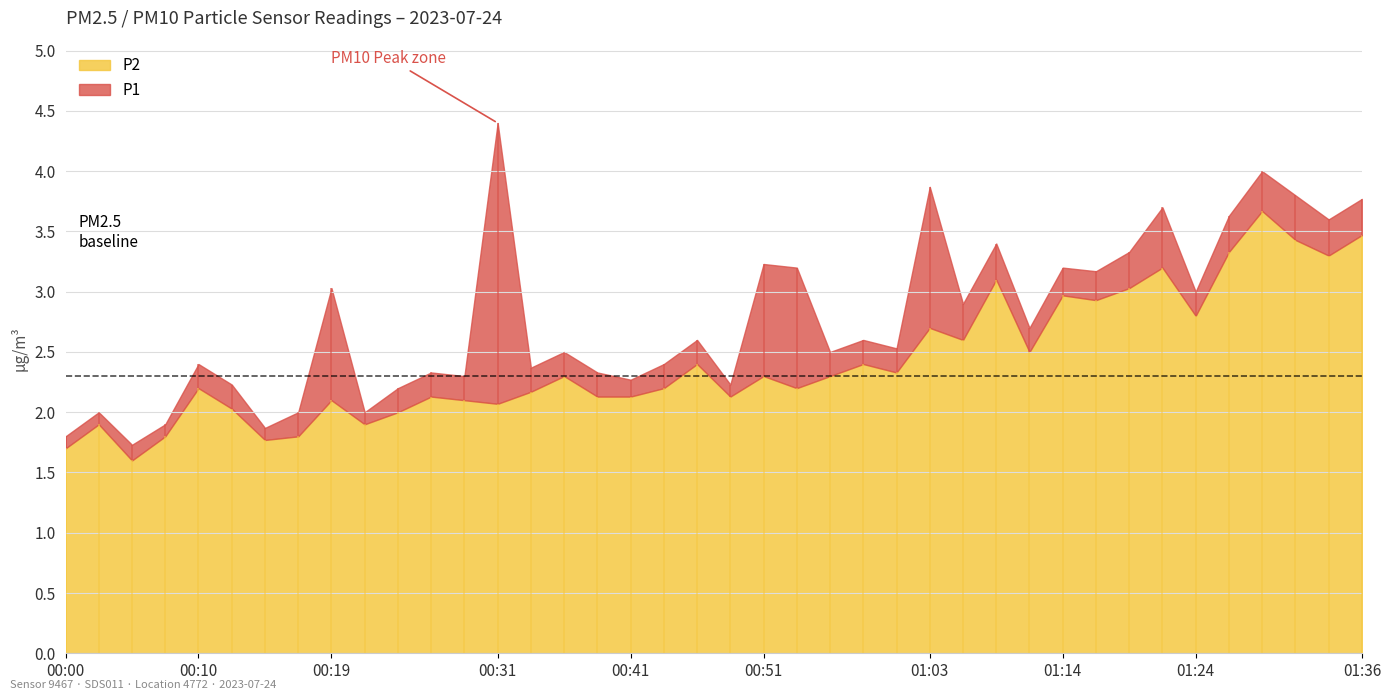

What is the difference between the highest and lowest values at 01:31?

0.4